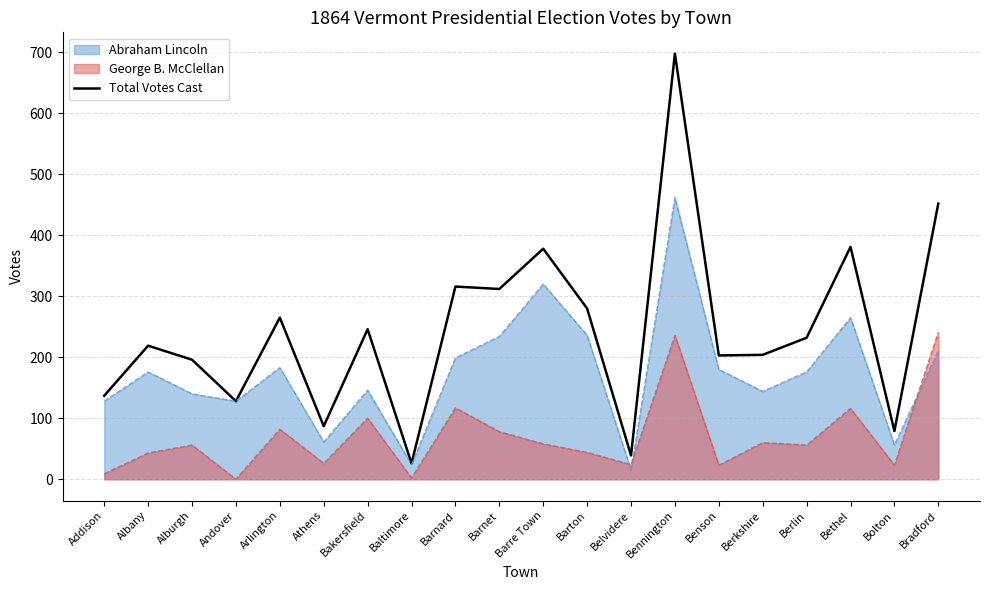

Reading left to right, list all the values displayed in this chart.

137	219	196	128	265	87	246	26	316	312	378	280	39	698	203	204	232	381	79	452